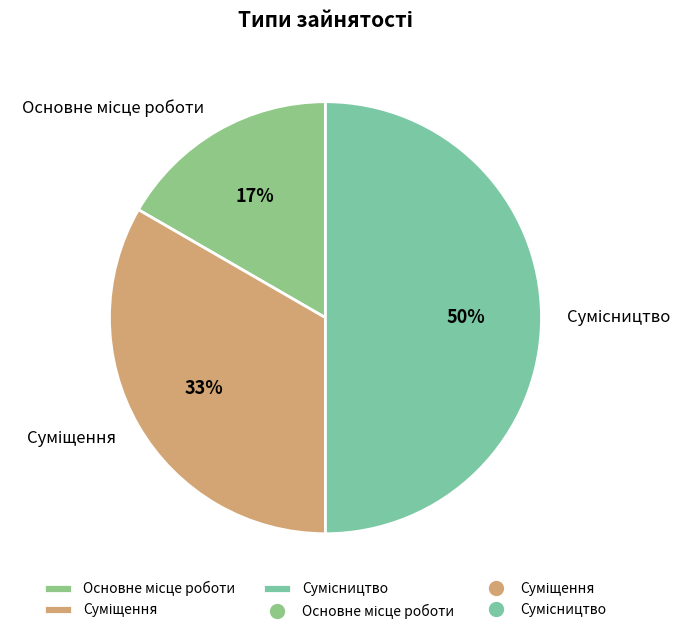

How many slices are in this pie chart?

3